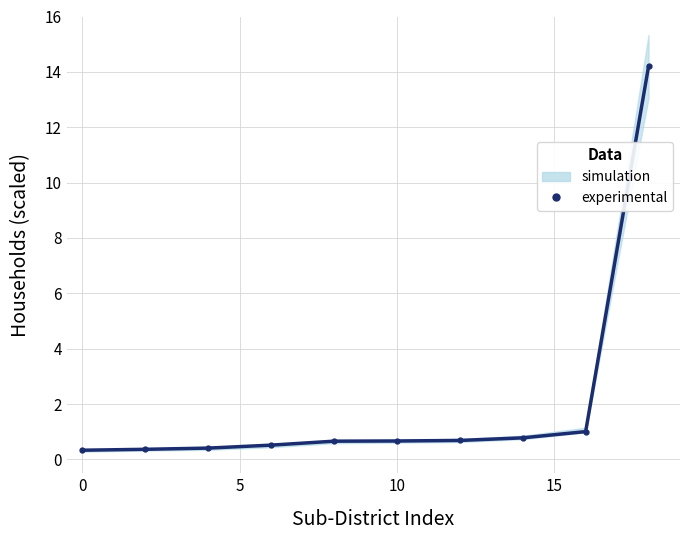

Reading left to right, transcribe all the data shown in this chart.

0.3	0.4	0.4	0.5	0.7	0.7	0.7	0.8	1.0	14.2